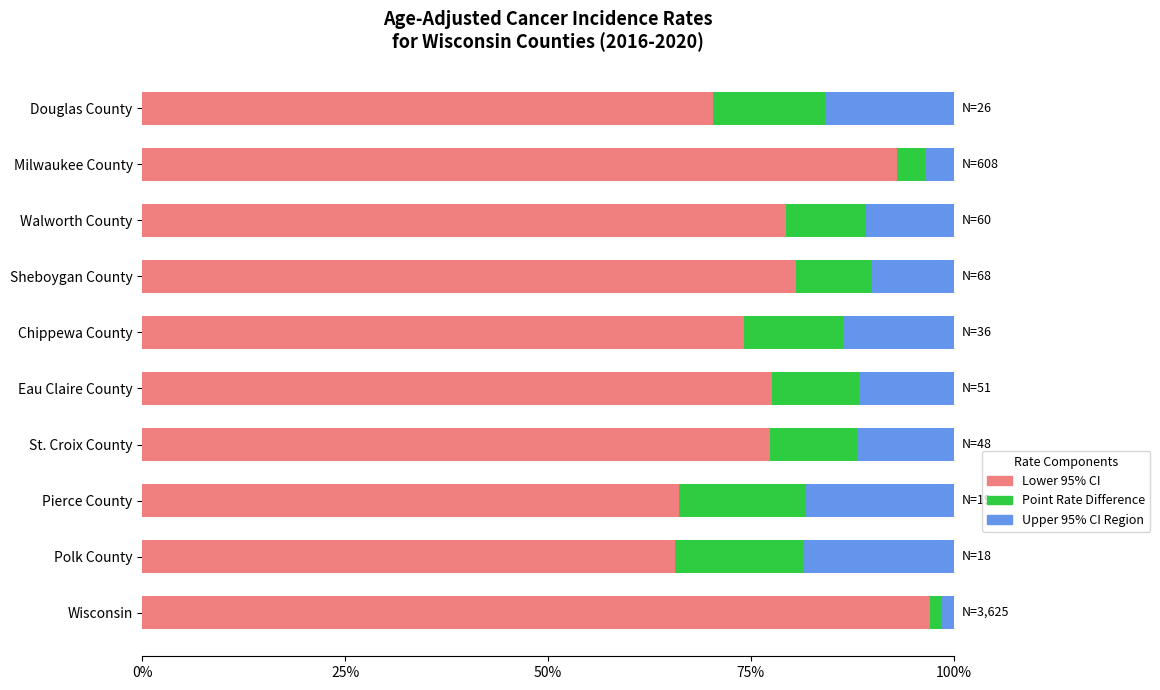

What is the total value across all series at St. Croix County?

100.0